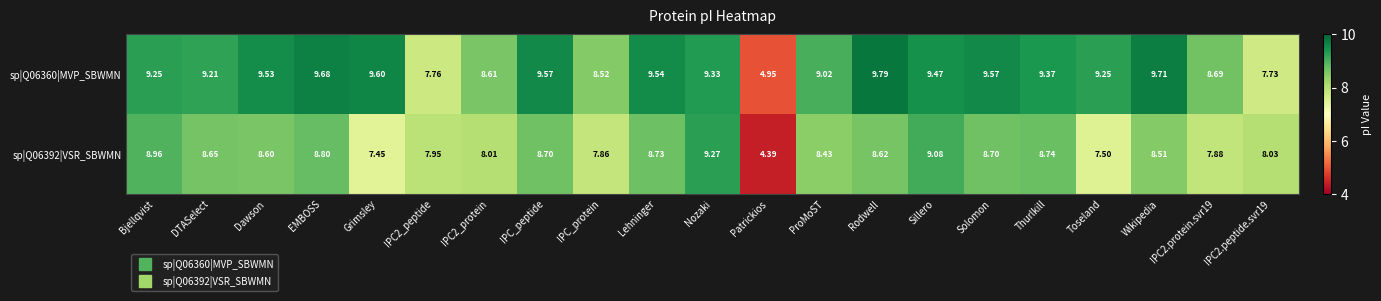

Between ProMoST and Rodwell, which series saw the biggest shift?

sp|Q06360|MVP_SBWMN